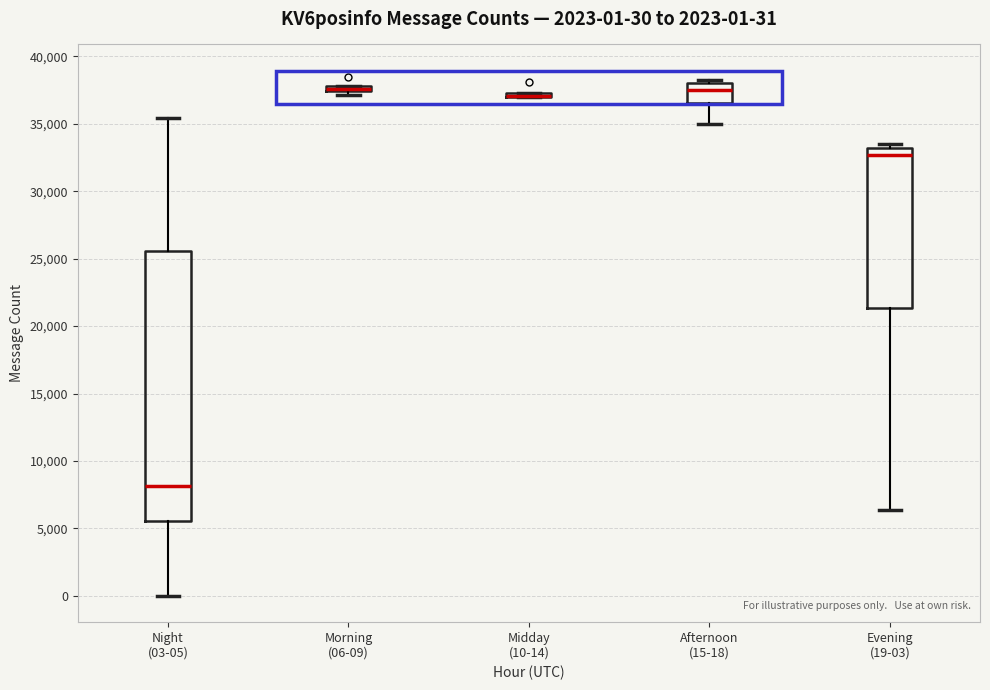

Which box is the tallest, from its lower edge to its upper edge?

Night (03-05)